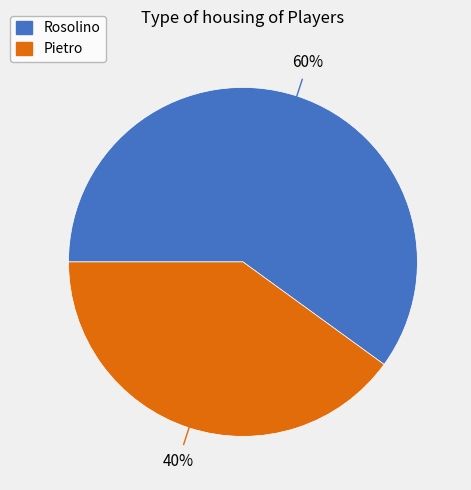

What percentage is the Pietro slice, to the nearest percent?

40%